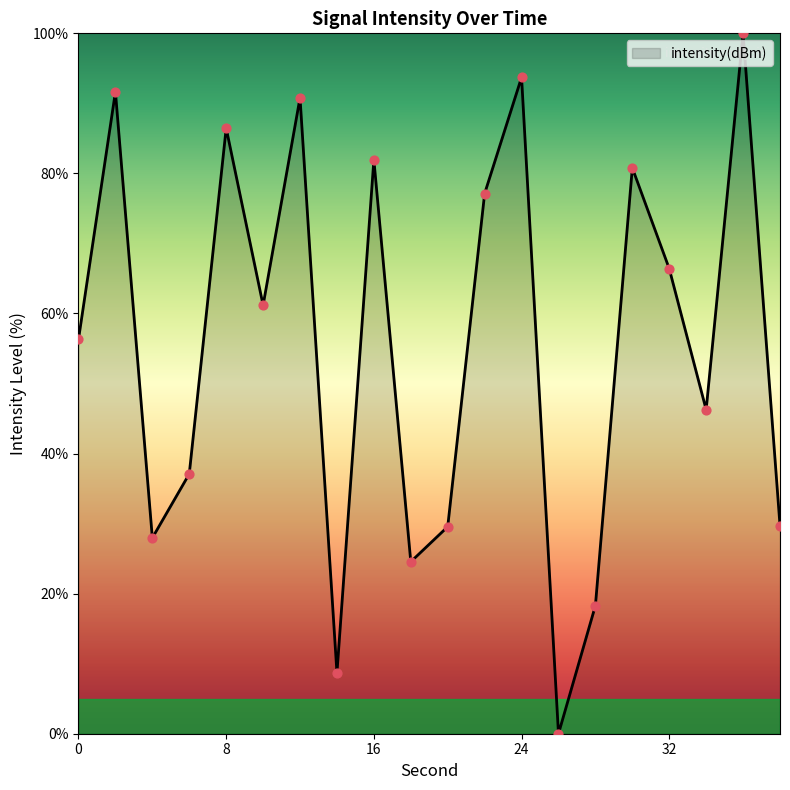

What is the greatest value displayed?

100.0